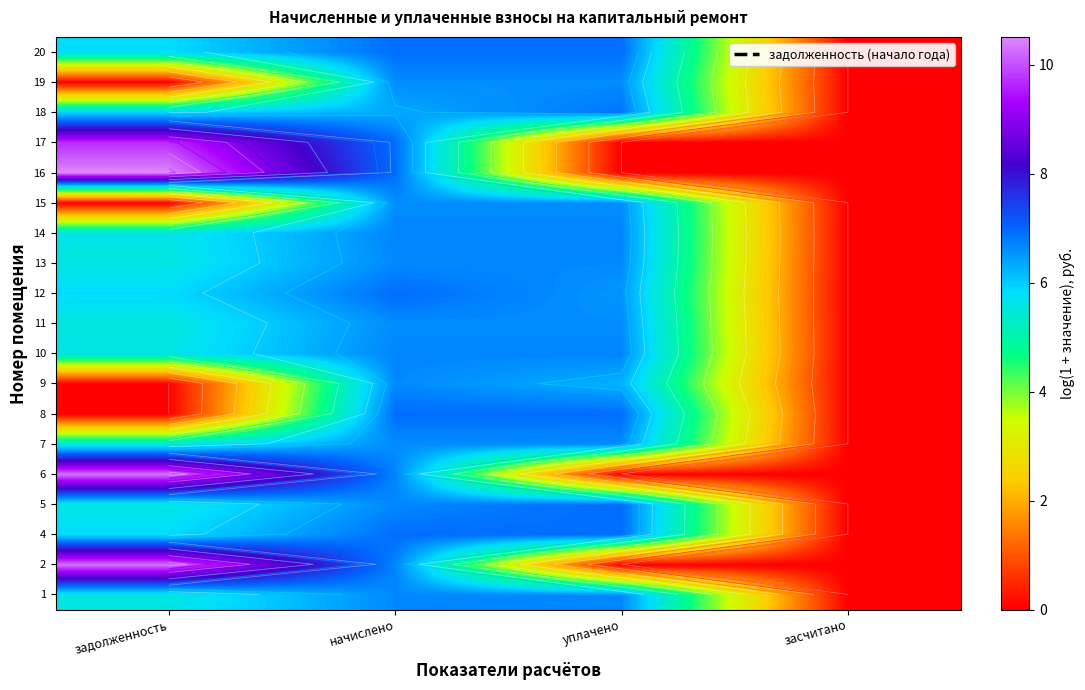

How many distinct data groups are displayed?

19